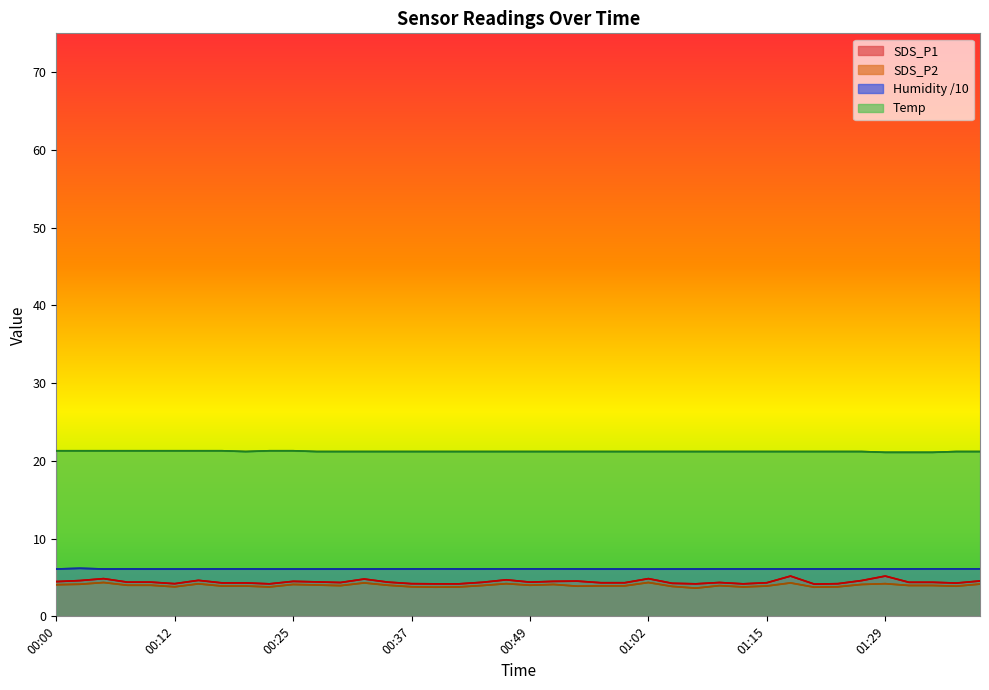

Does the chart display data point markers on the line(s)?

No